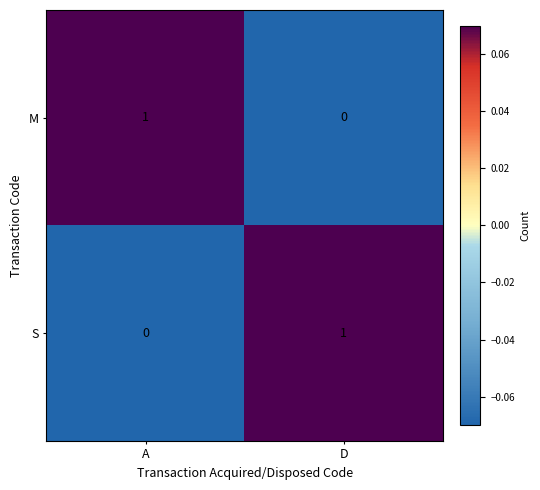

At which label is S closest to 0?

A